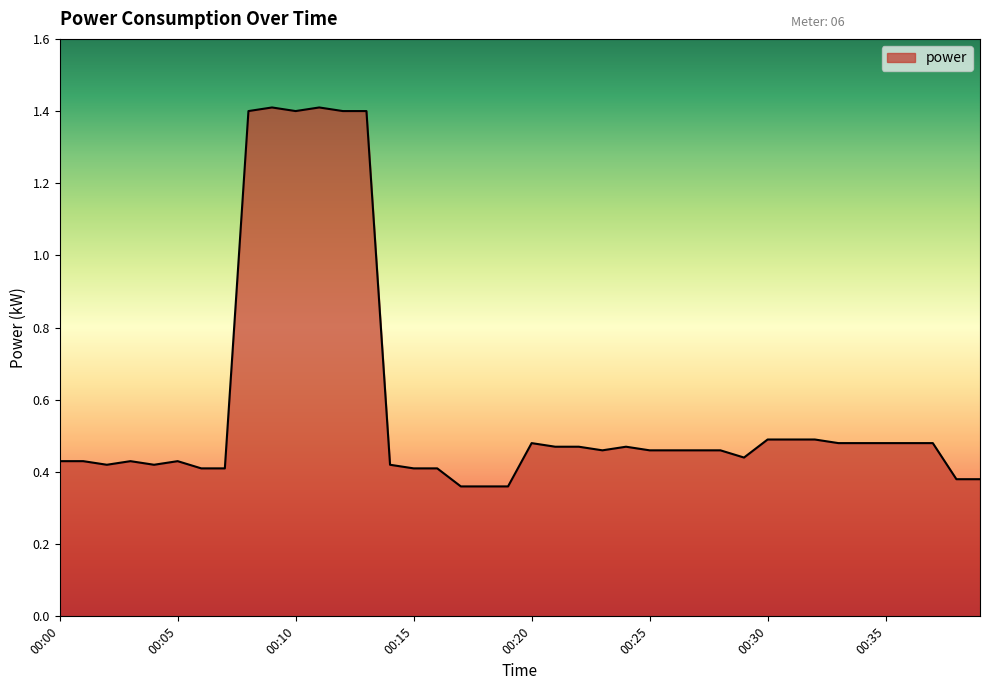

What is the greatest value displayed?

1.4